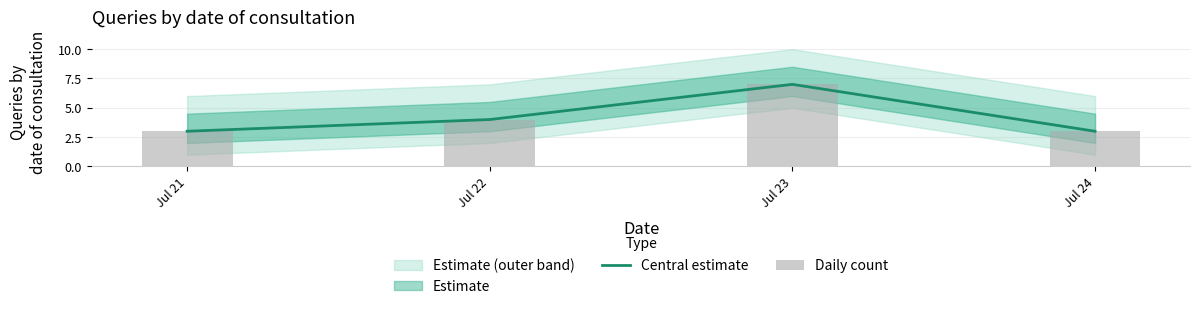

What is the greatest value displayed?

7